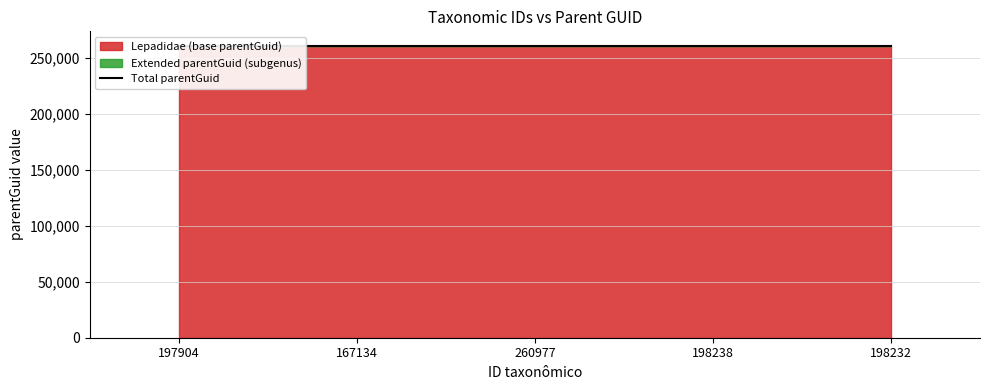

What is the approximate value at 198232?

260977